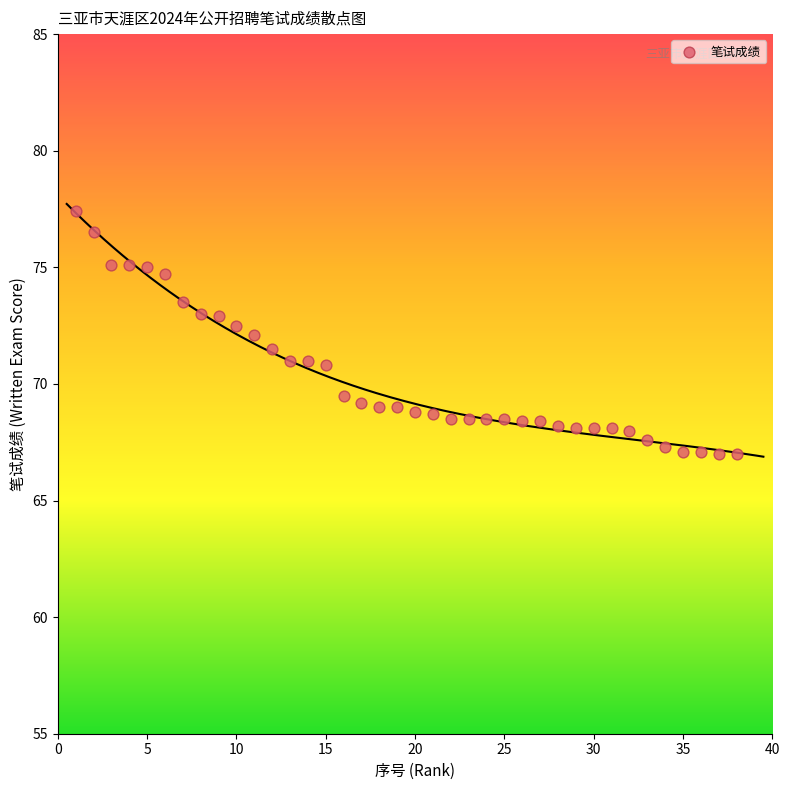

What is the range of Y values (max minus min)?

10.4